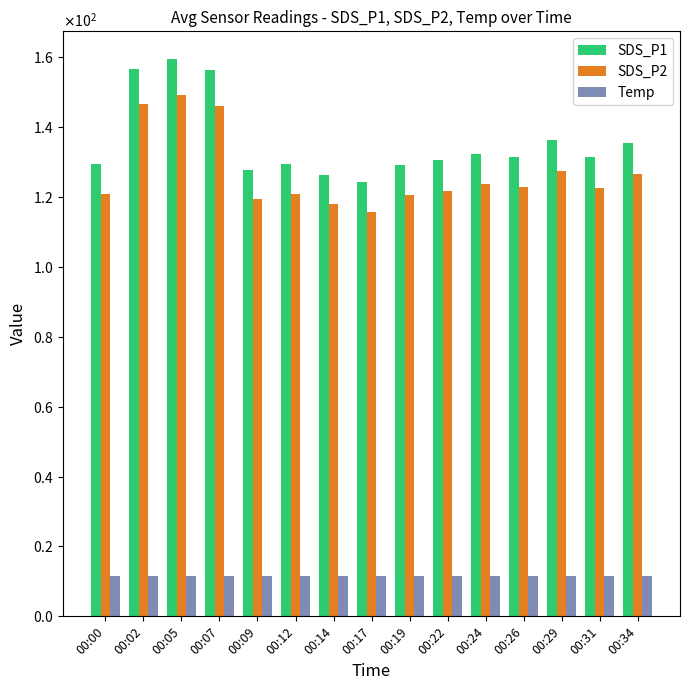

Reading left to right, extract all data points from this chart.

SDS_P1: 129.5	156.8	159.5	156.4	127.7	129.4	126.4	124.2	129.1	130.5	132.4	131.5	136.3	131.4	135.5
SDS_P2: 121.0	146.8	149.4	146.2	119.5	120.9	118.1	115.8	120.6	121.8	123.8	122.8	127.5	122.7	126.6
Temp: 11.5	11.5	11.5	11.5	11.5	11.5	11.5	11.5	11.6	11.5	11.6	11.6	11.5	11.6	11.6